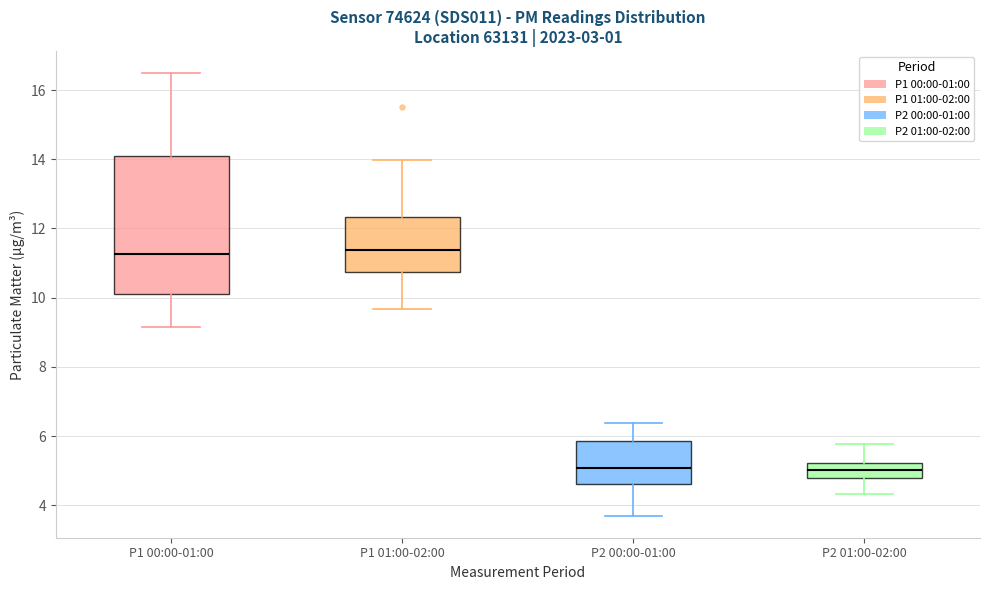

Comparing the boxes themselves (not the whiskers), which one is the tallest?

P1 00:00-01:00